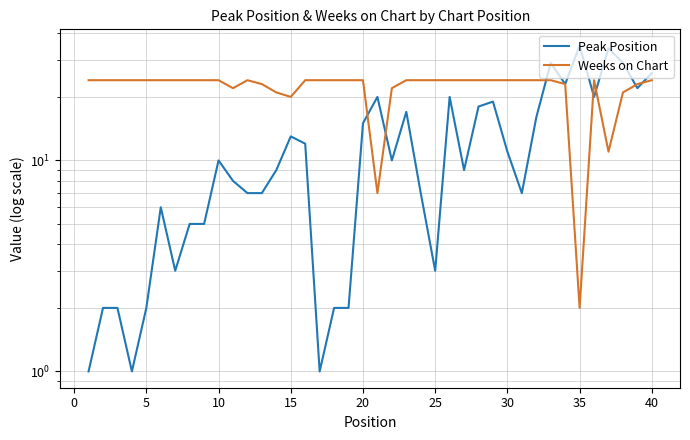

Which series has the widest spread of values?

Peak Position